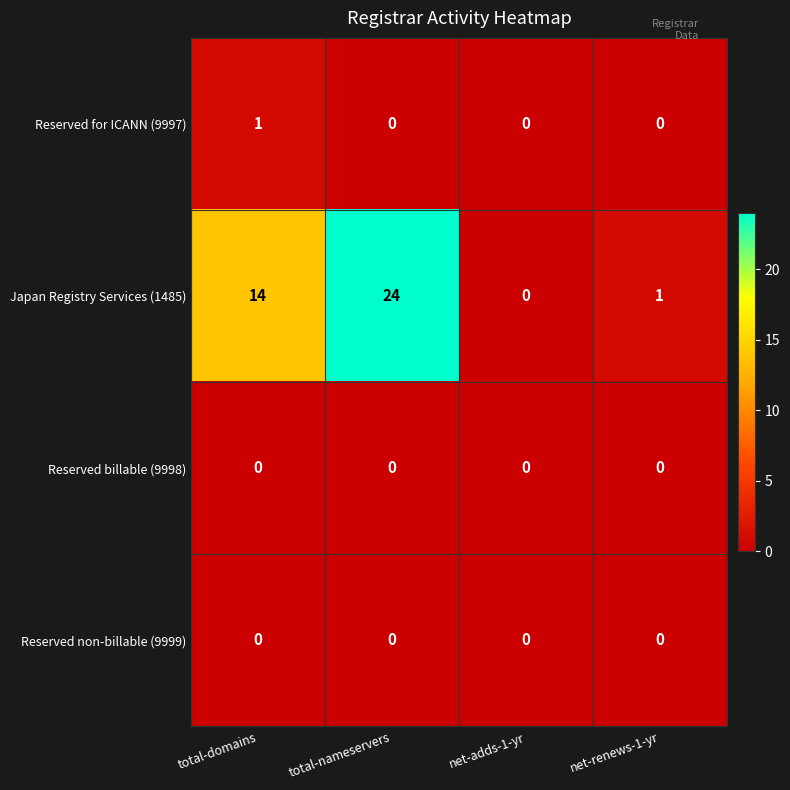

At which category is the sum across all series the highest?

total-nameservers